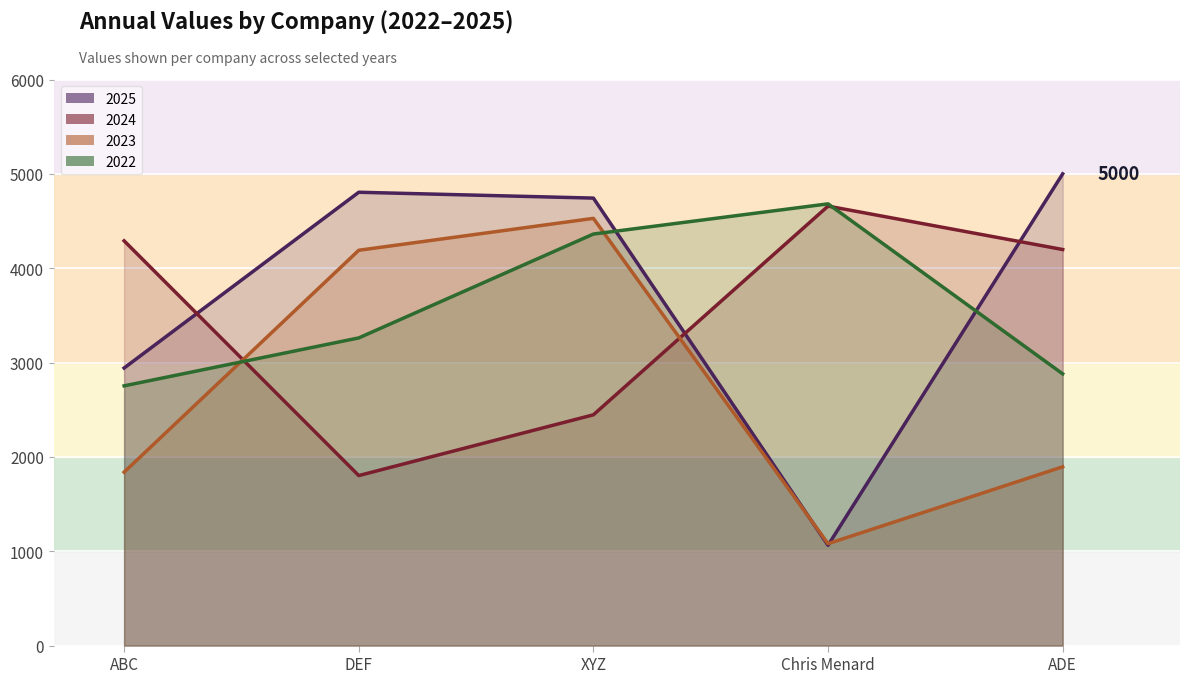

The 2024 series shows 4290 at ABC. True or false?

True